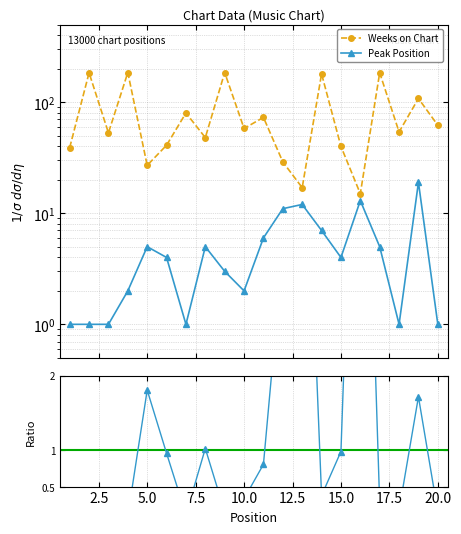

What is the value of the Peak Position point at the 16th from the left?

13